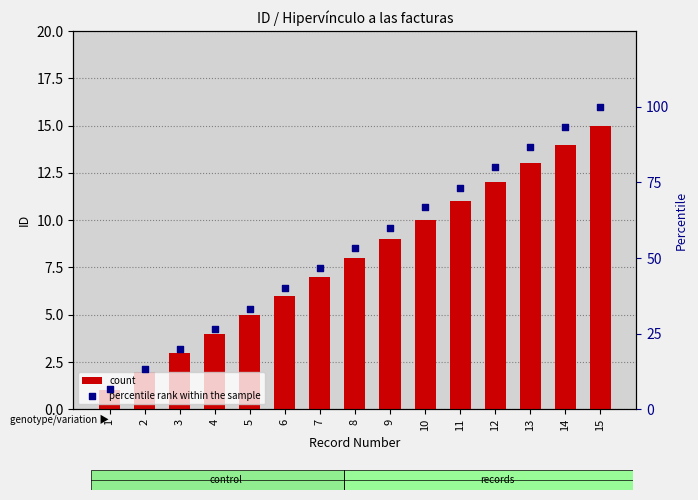

Which series reaches the maximum Y coordinate?

percentile rank within the sample